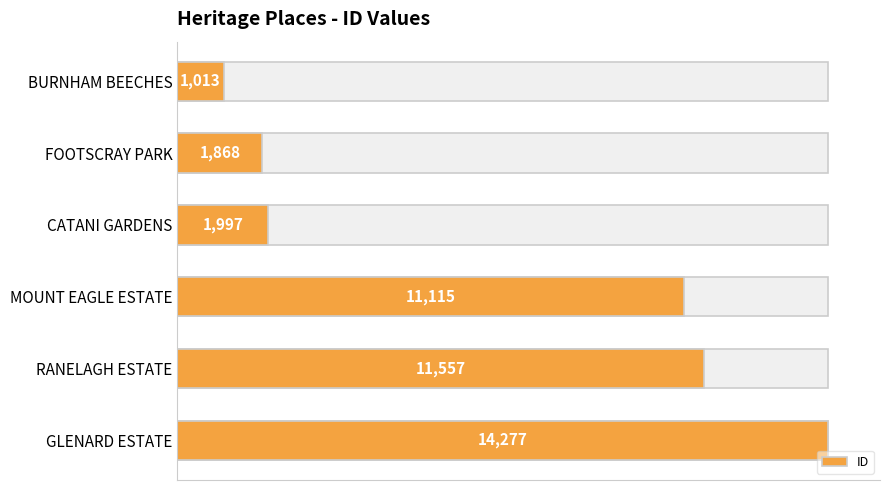

The value at GLENARD ESTATE is 4034. True or false?

False